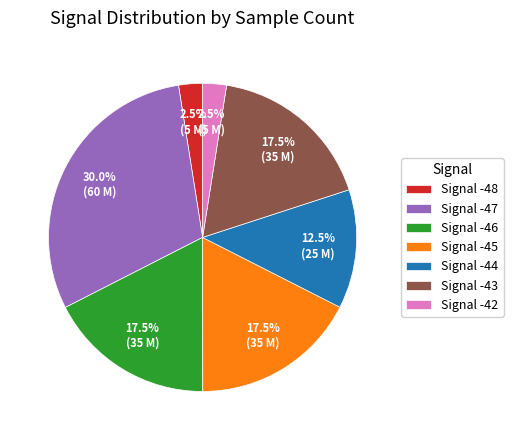

Which has a higher value, Signal -45 or Signal -42?

Signal -45